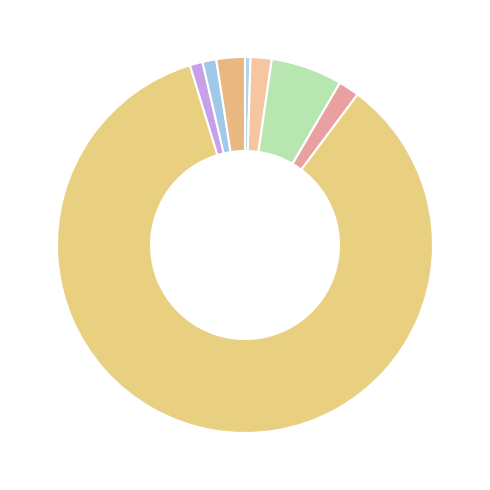

How many slices are in this pie chart?

8